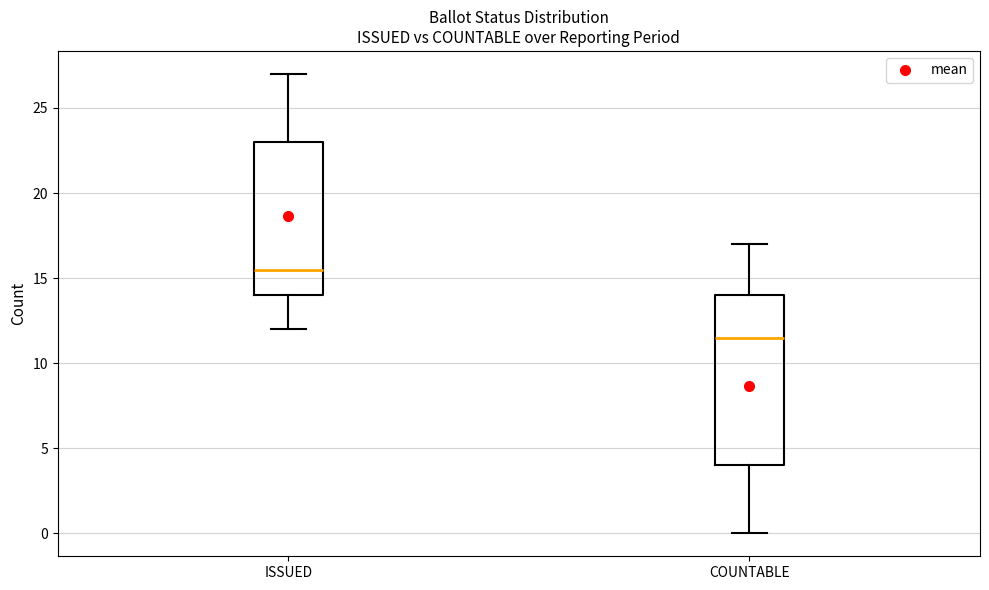

Which box has the lowest median line?

COUNTABLE